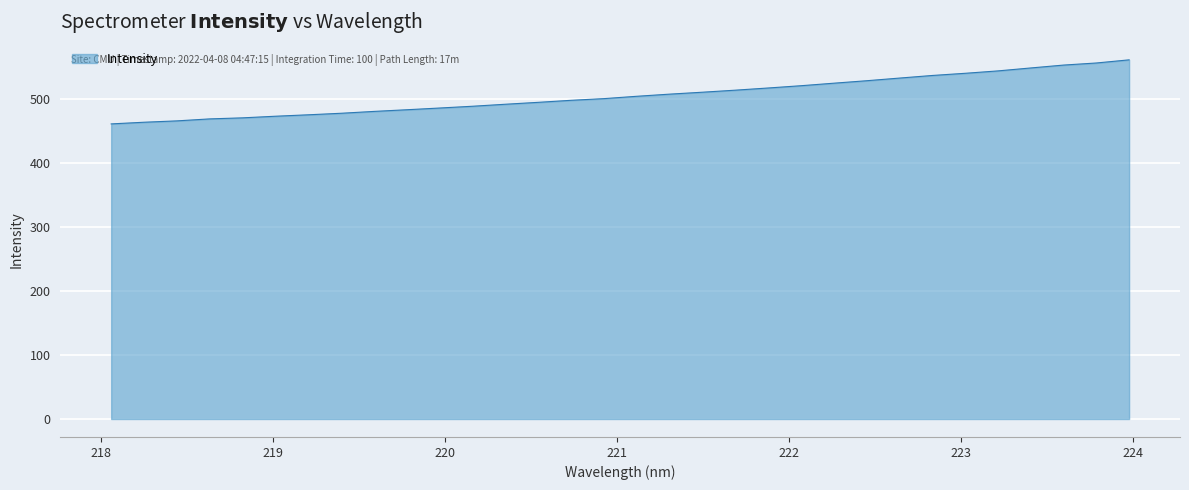

What is the difference between the maximum and minimum values?

100.0